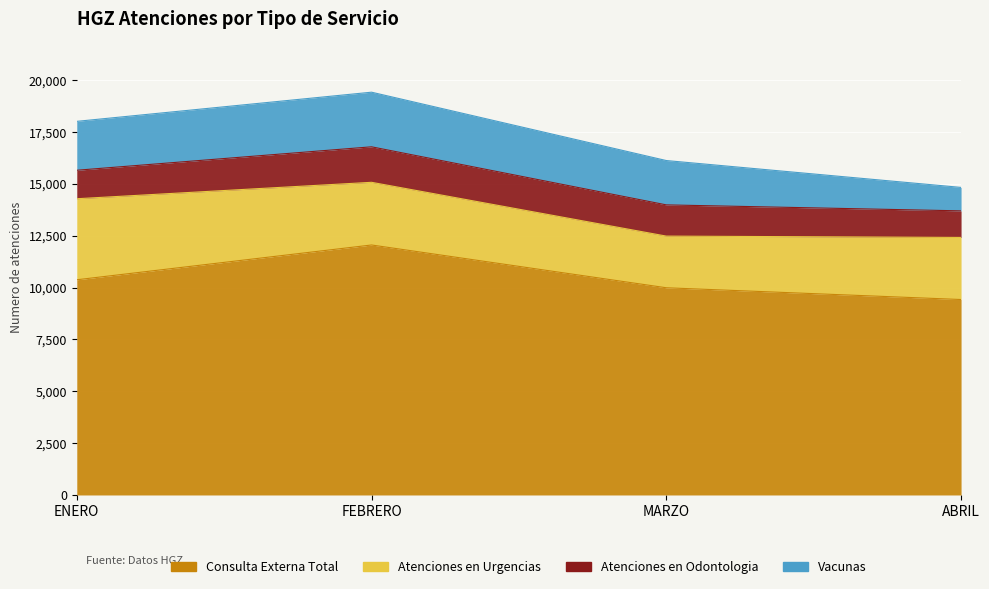

True or false: Consulta Externa Total and Atenciones en Urgencias cross at least once.

False